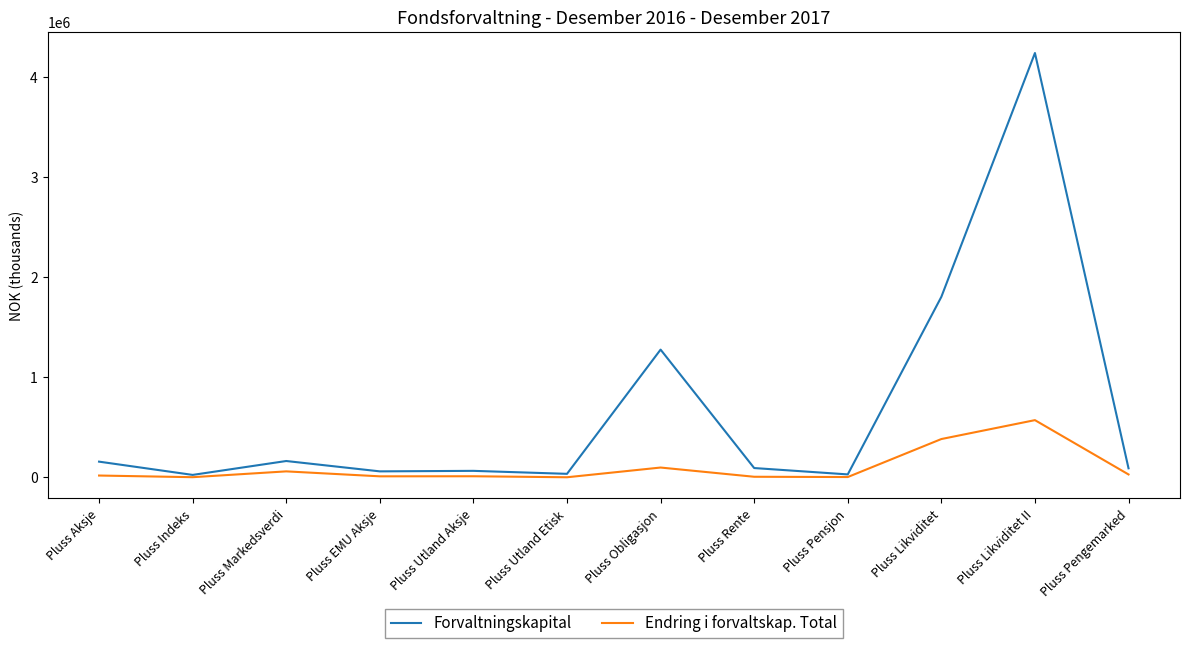

At which label is Endring i forvaltskap. Total closest to 283770?

Pluss Likviditet